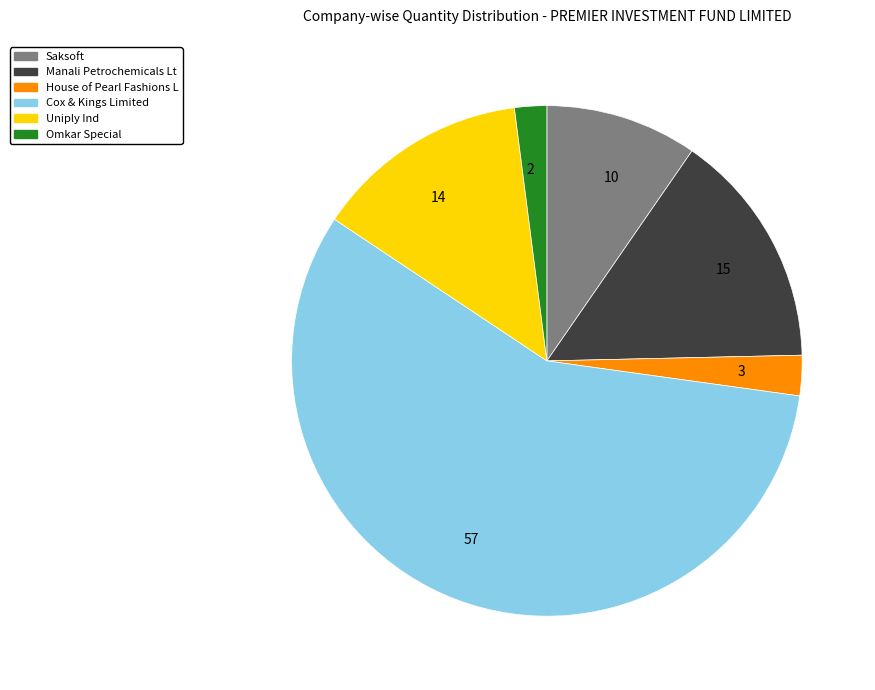

Is there any slice that represents more than half of the pie?

Yes